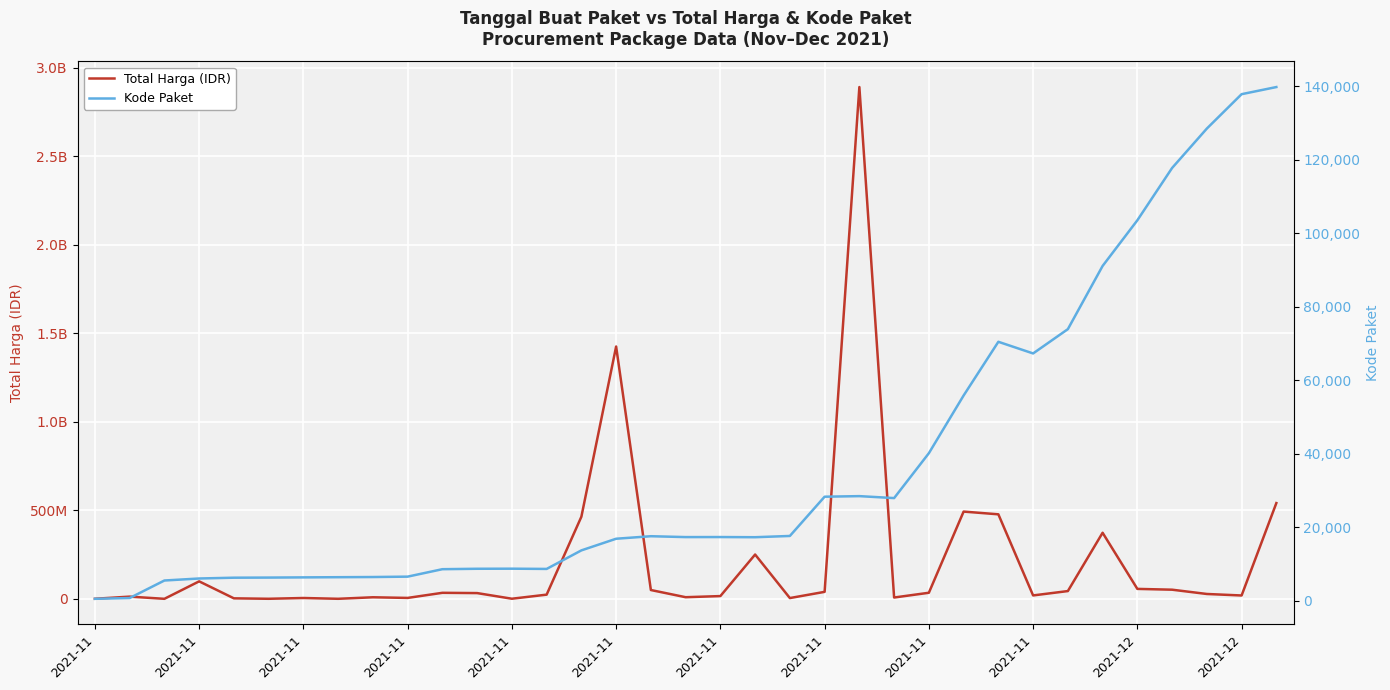

The Total Harga (IDR) series shows 9180000 at 17. True or false?

True